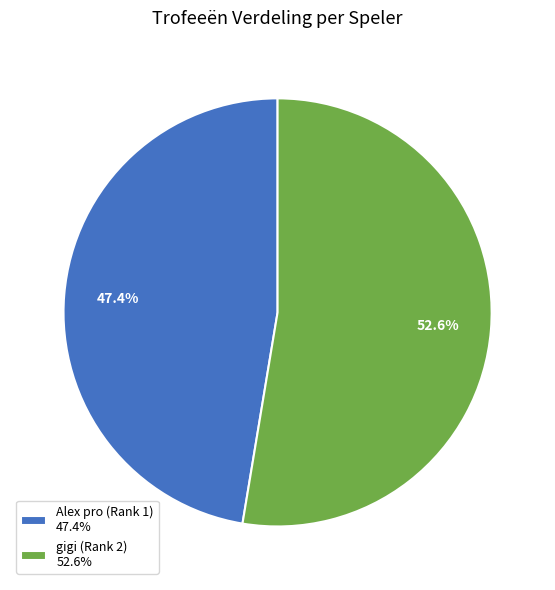

To the nearest percent, what is the difference between the Alex pro (Rank 1) and gigi (Rank 2) slice percentages?

5%